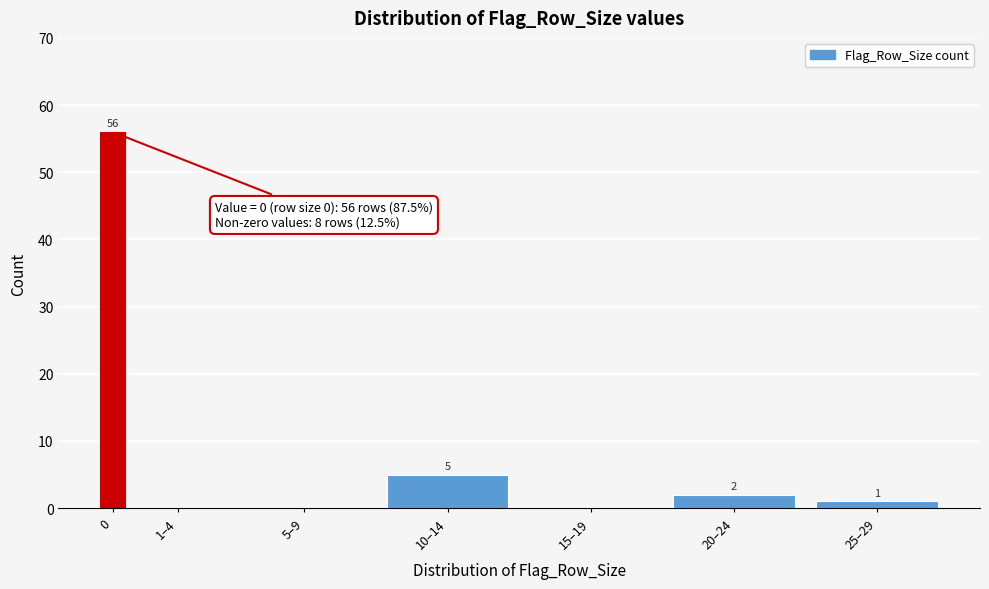

Reading left to right, what are all the values shown in this chart?

0=56	1–4=0	5–9=0	10–14=5	15–19=0	20–24=2	25–29=1